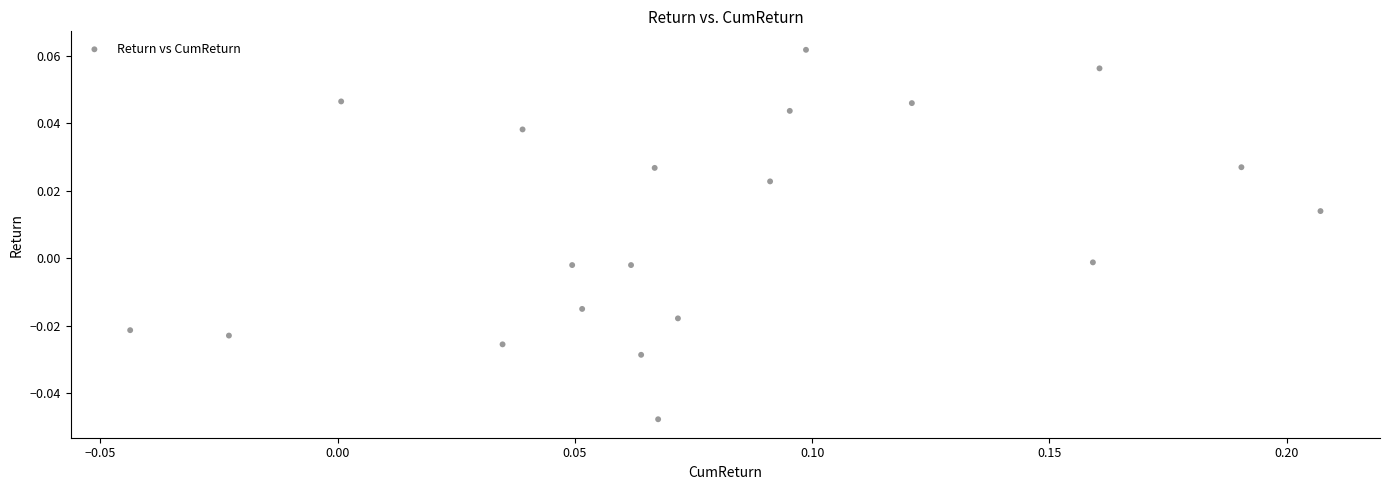

What is the range of X values (max minus min)?

0.3